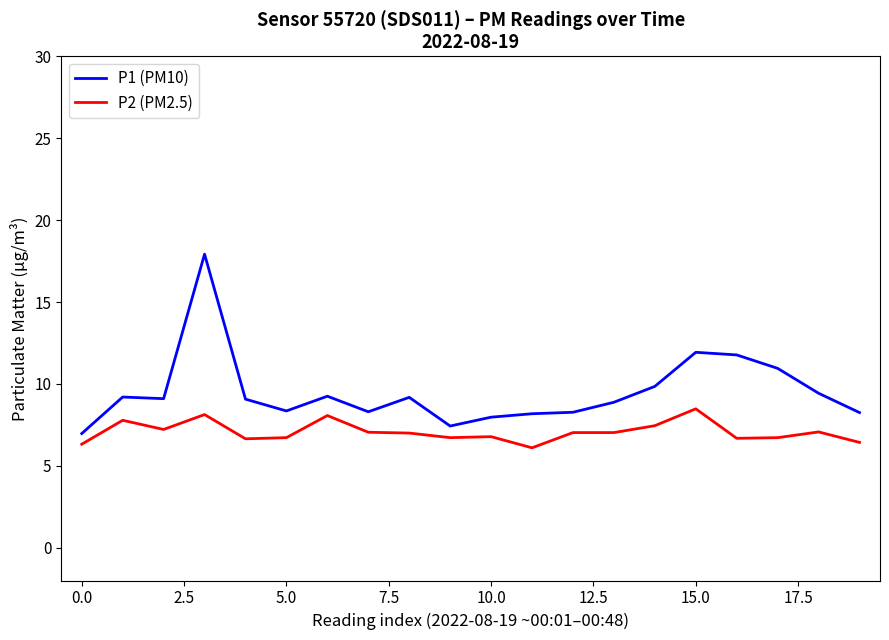

Which series has the largest range (max minus min)?

P1 (PM10)